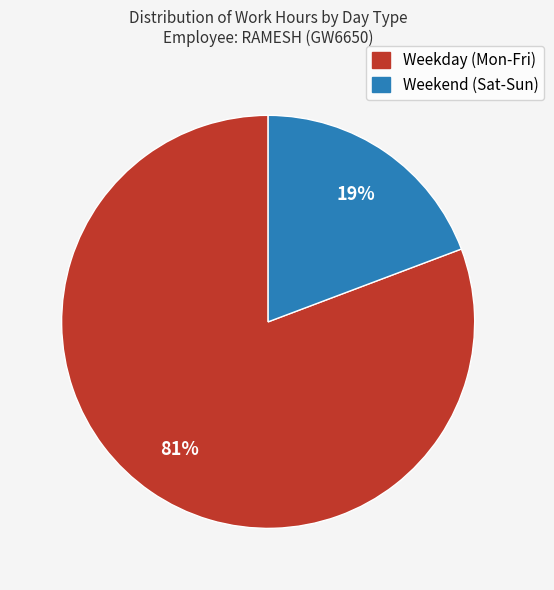

Count the number of slices in the pie.

2